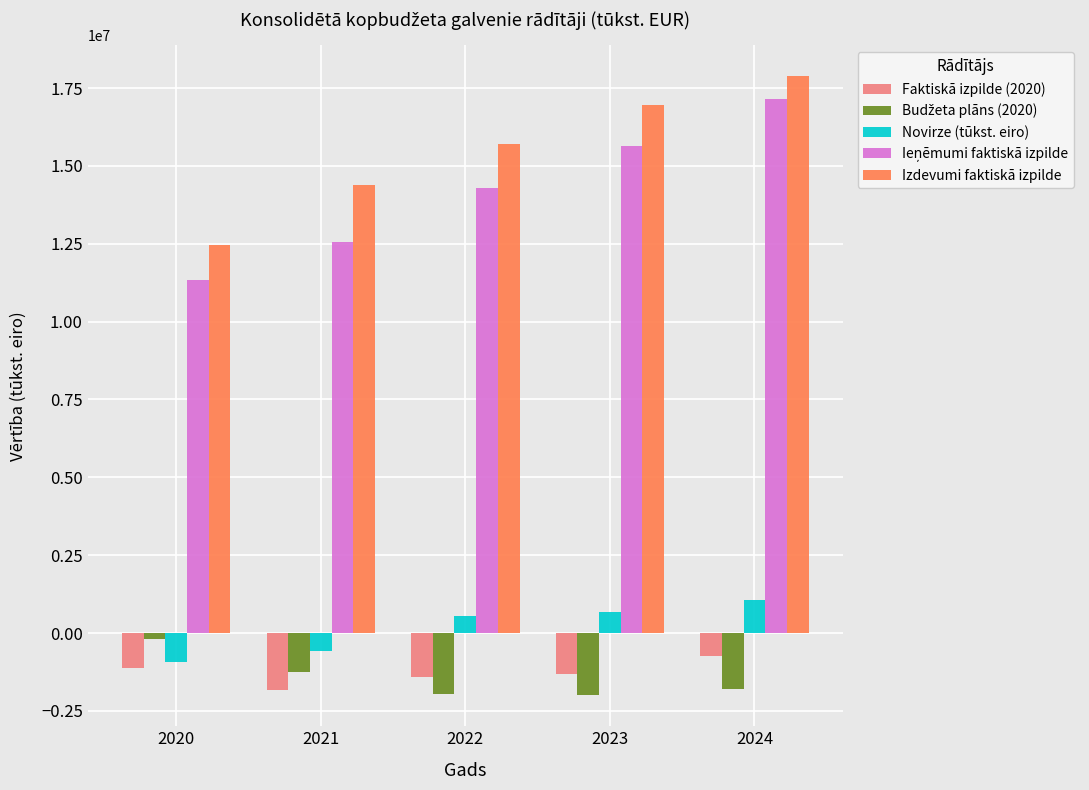

What is the difference between the second highest and second lowest values in the Faktiskā izpilde (2020) series?

298980.8